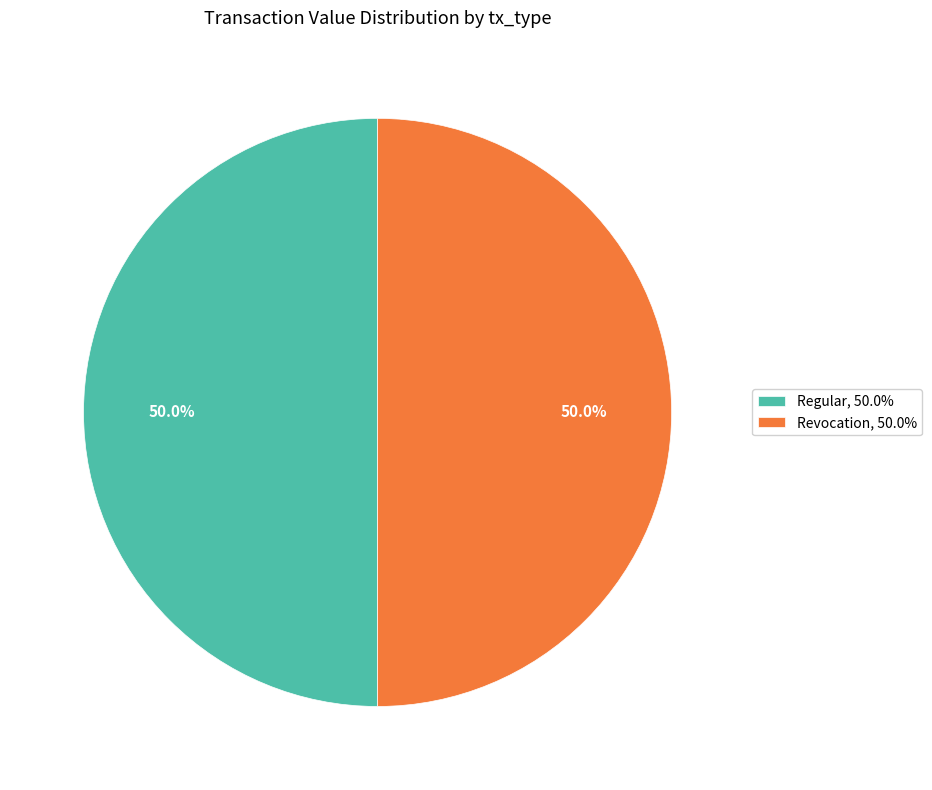

How many slices are in this pie chart?

2